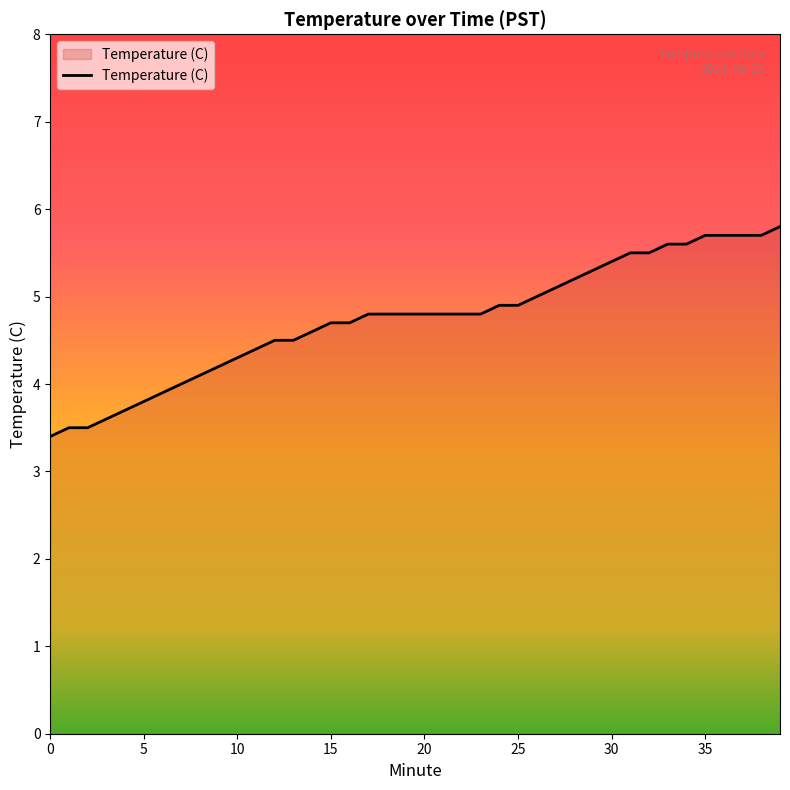

What is the maximum value shown in the chart?

5.8